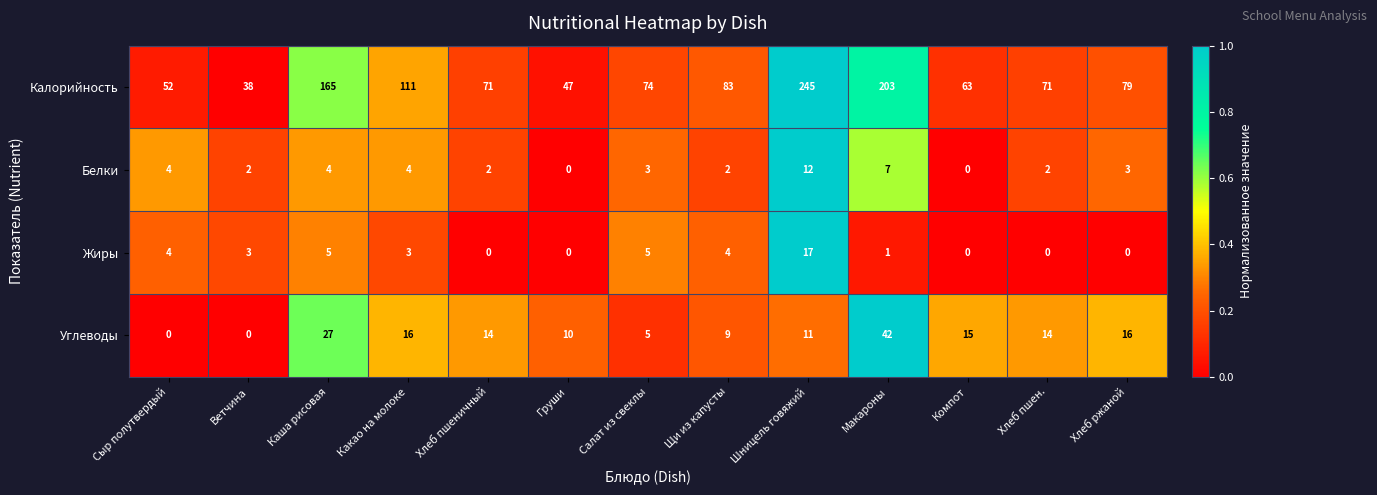

True or false: Белки has a value of 2 at Ветчина.

True